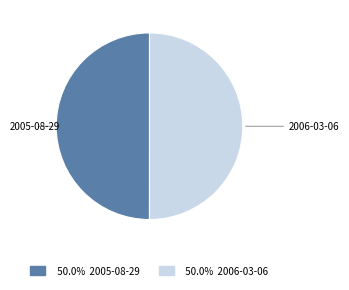

How many segments does this pie chart have?

2